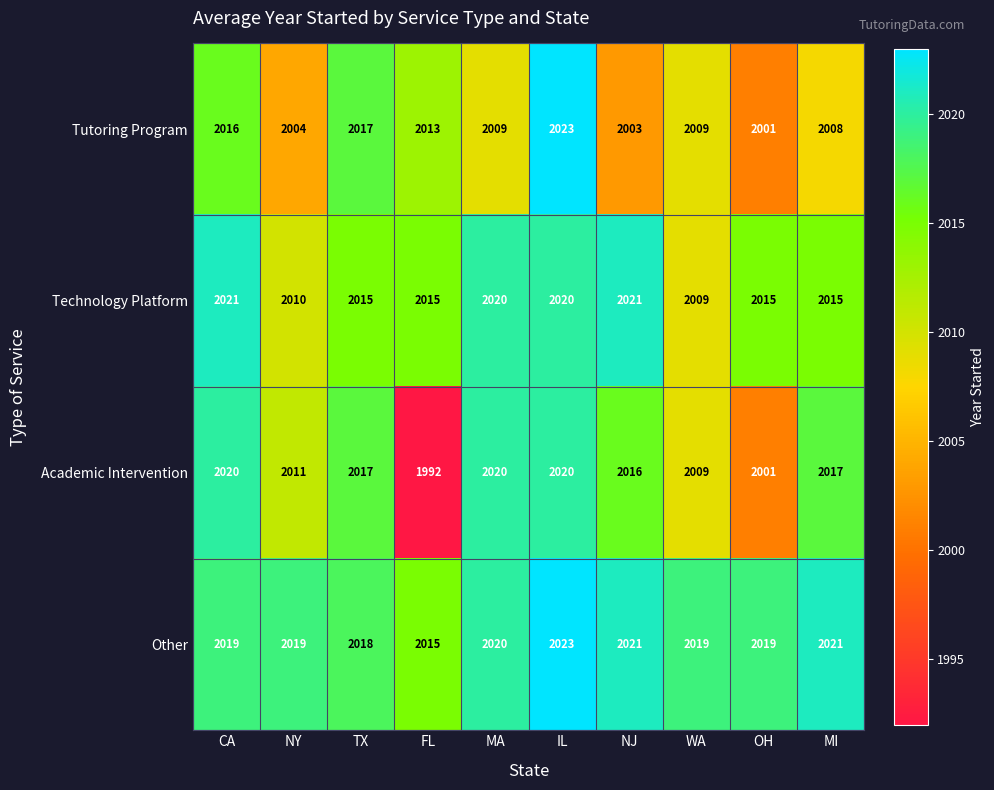

What is the sum of all Tutoring Program values?

20103